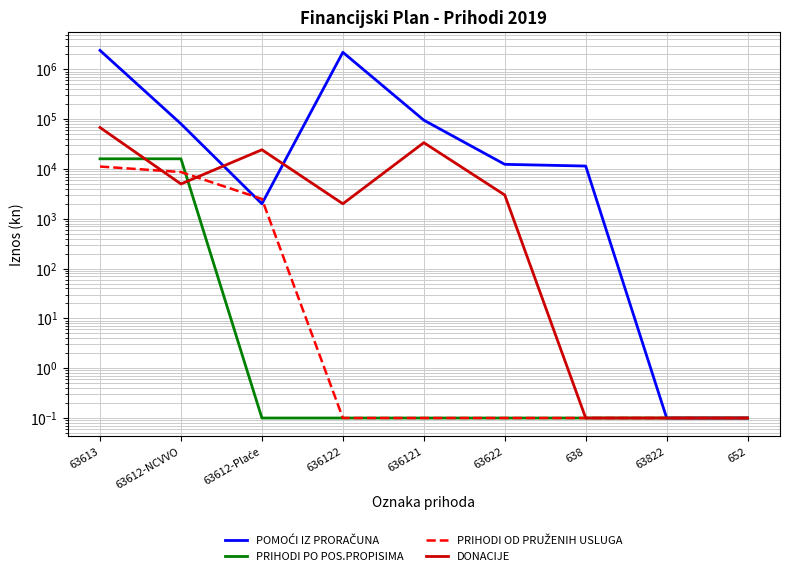

What is the value of the DONACIJE point at the 3rd from the left?

24300.0